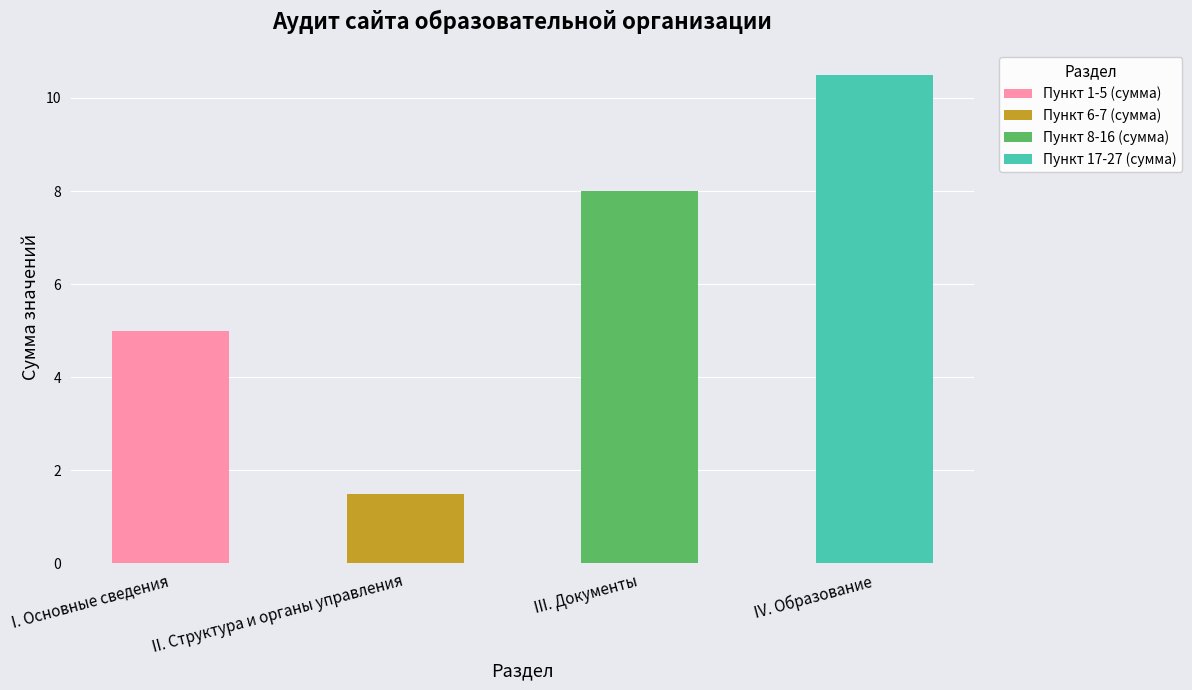

What is the maximum value for Пункт 1-5 (сумма)?

5.0